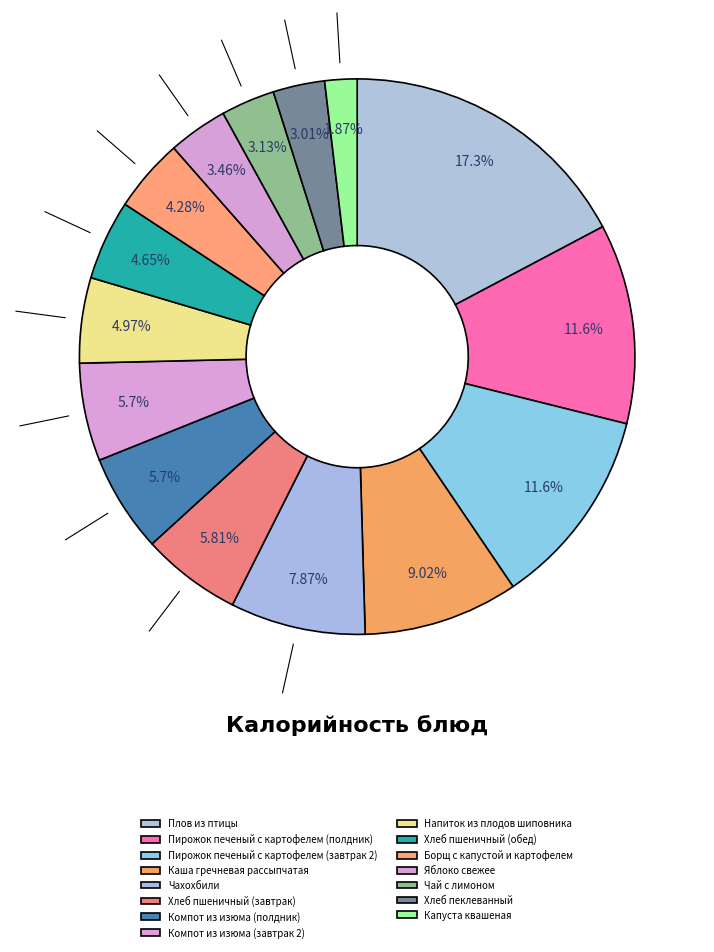

True or false: Плов из птицы accounts for 17% of the total.

True